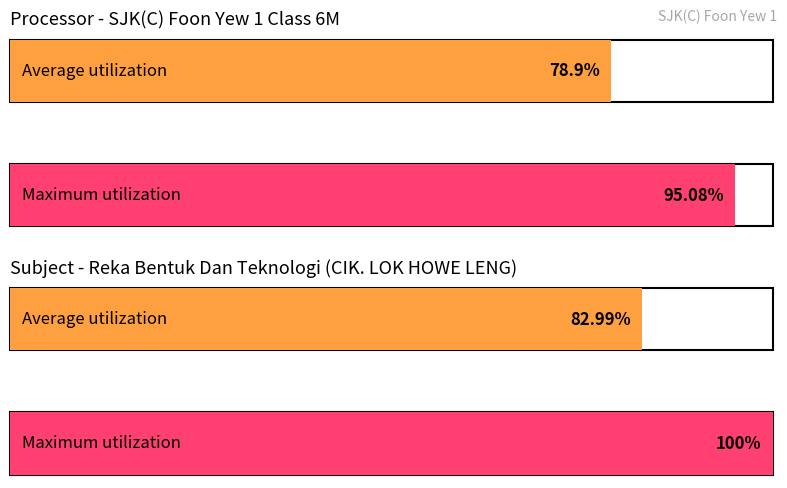

Between L and L, which series saw the biggest shift?

Average utilization